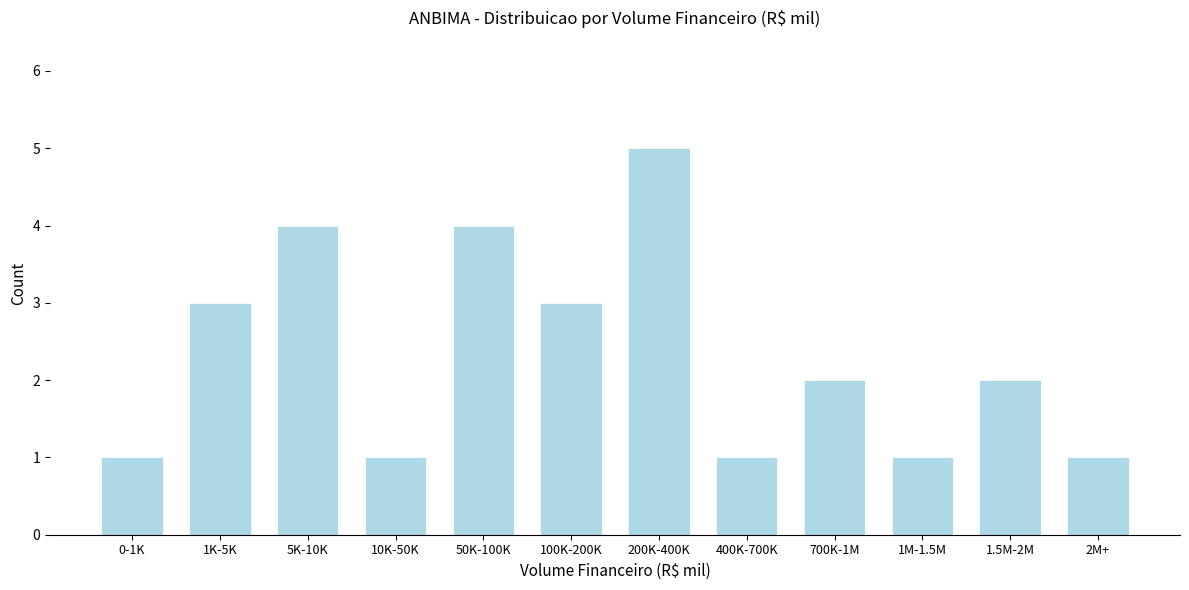

Reading left to right, what are all the values shown in this chart?

1	3	4	1	4	3	5	1	2	1	2	1